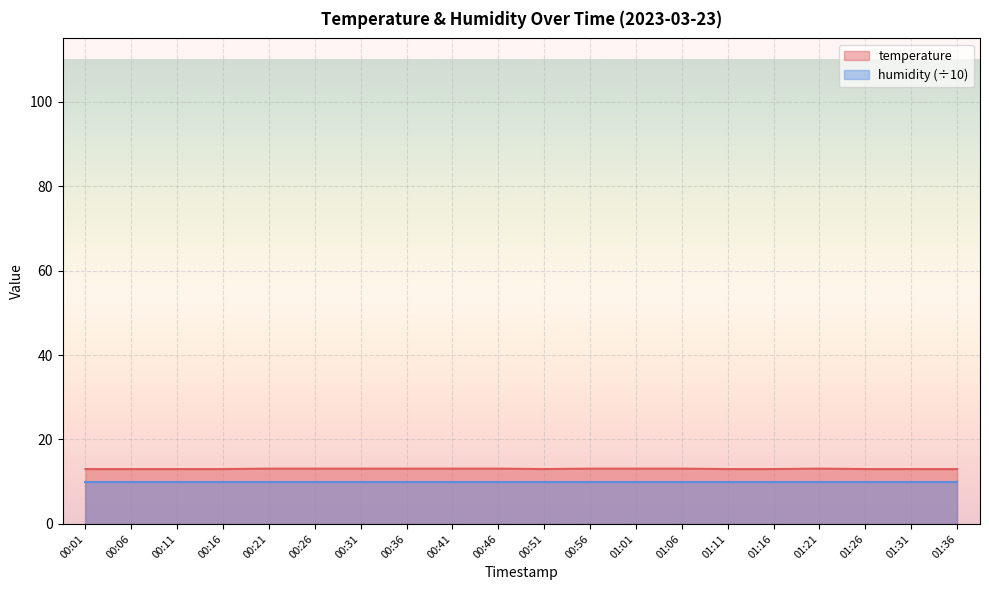

Rank the categories by value from highest to lowest.

00:21, 00:26, 00:31, 00:36, 00:41, 00:46, 00:56, 01:01, 01:06, 01:21, 00:01, 00:06, 00:11, 00:16, 00:51, 01:11, 01:16, 01:26, 01:31, 01:36